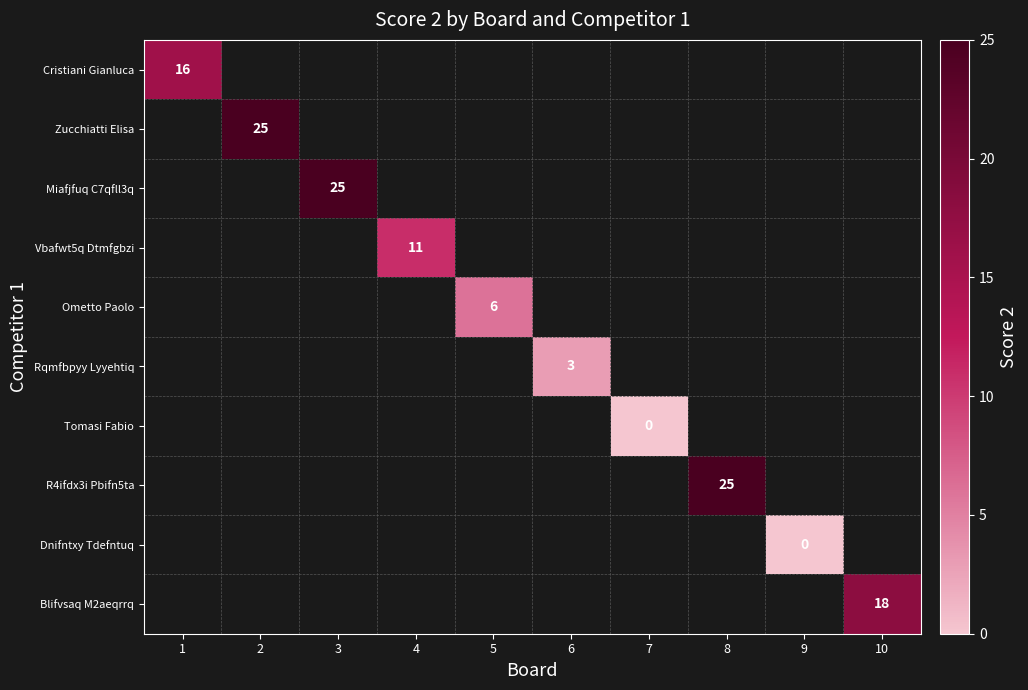

Between 9 and 5, which is larger?

5